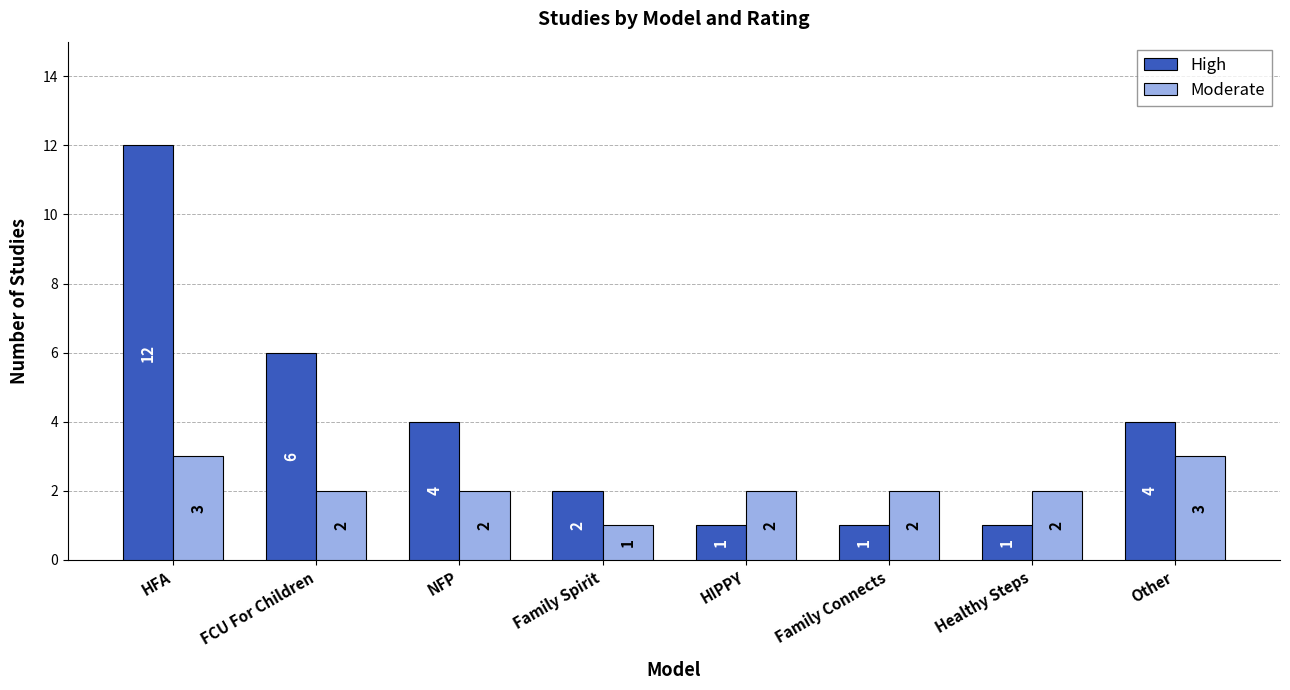

Reading right to left, extract all data points from this chart.

High: 4	1	1	1	2	4	6	12
Moderate: 3	2	2	2	1	2	2	3